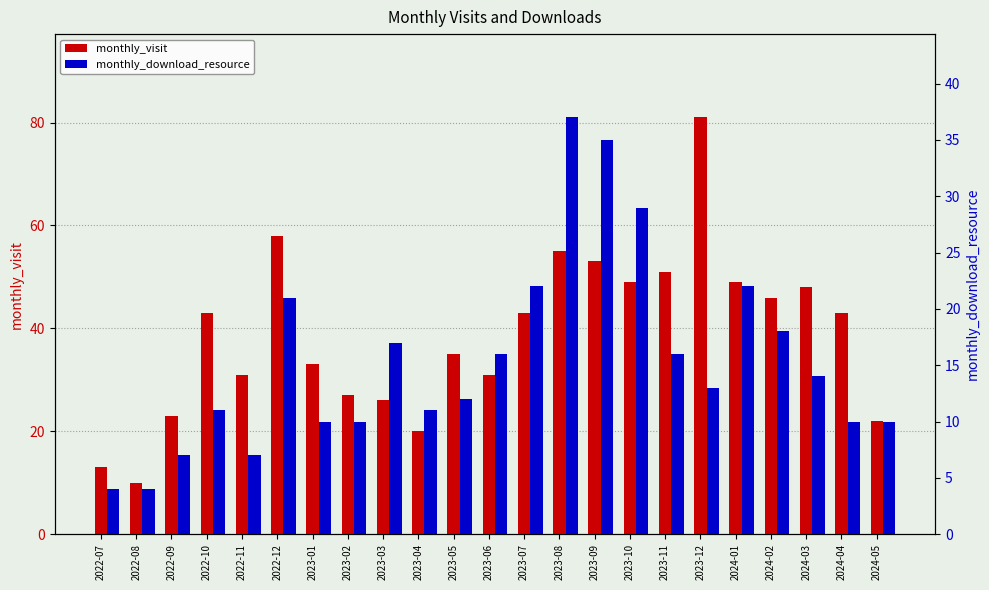

At how many categories does at least one series exceed 76?

1